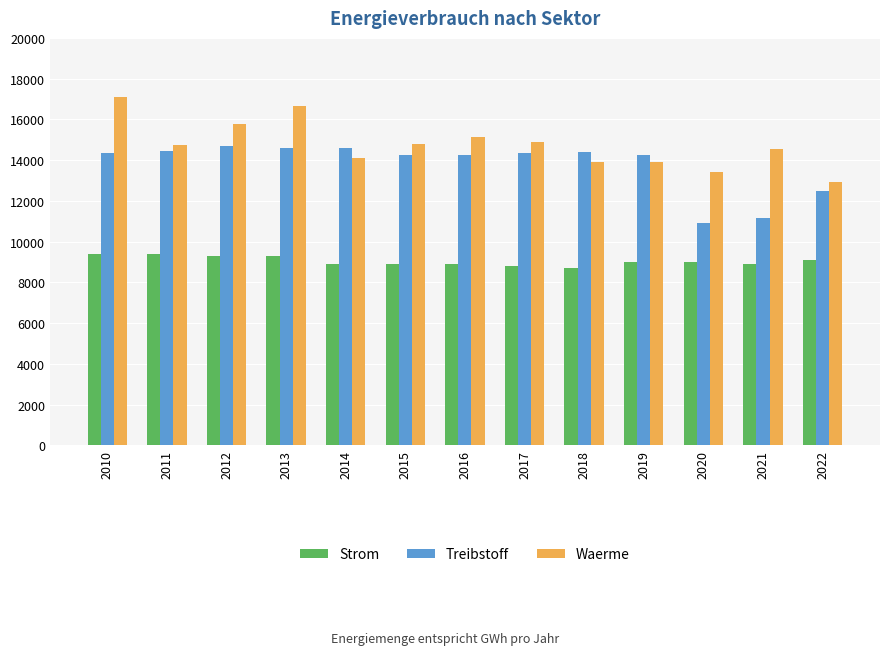

Read the Treibstoff value at 2013.

14572